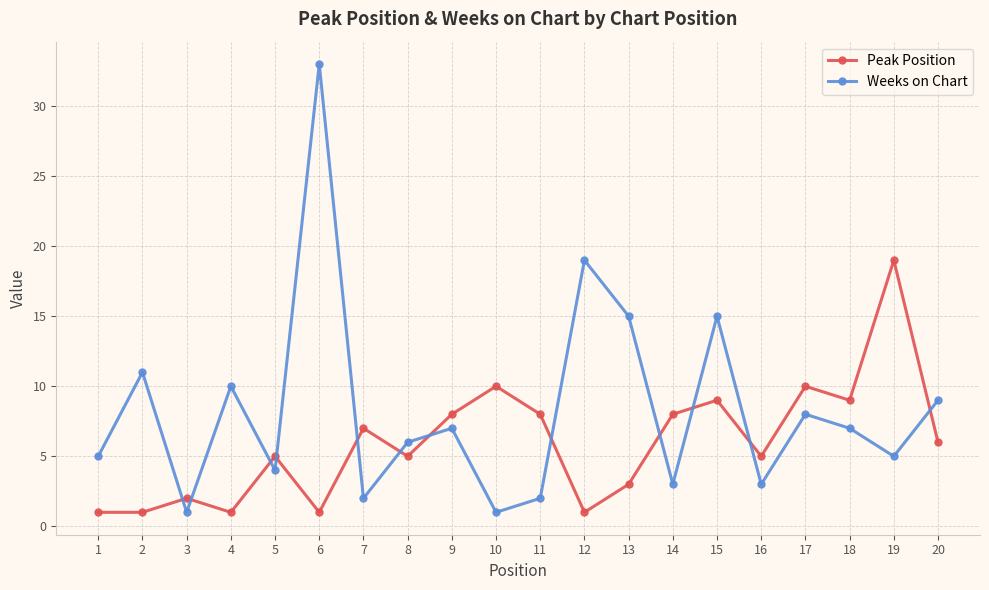

List the series in order of their peak value, lowest first.

Peak Position, Weeks on Chart